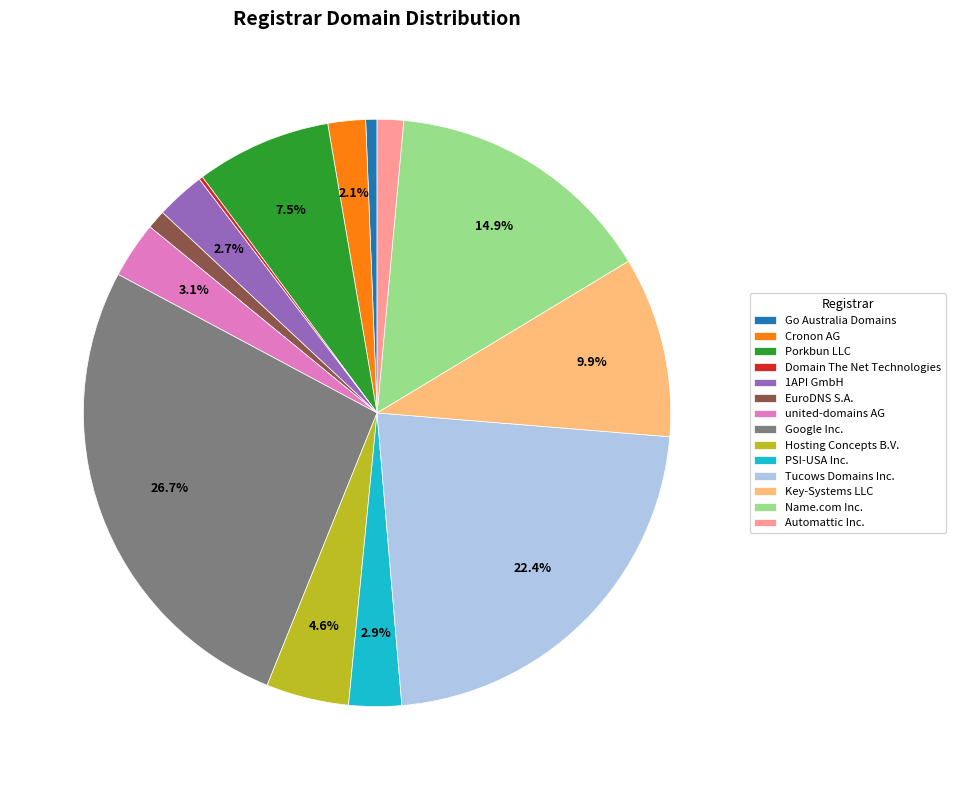

To the nearest percent, what is the average slice percentage?

7%